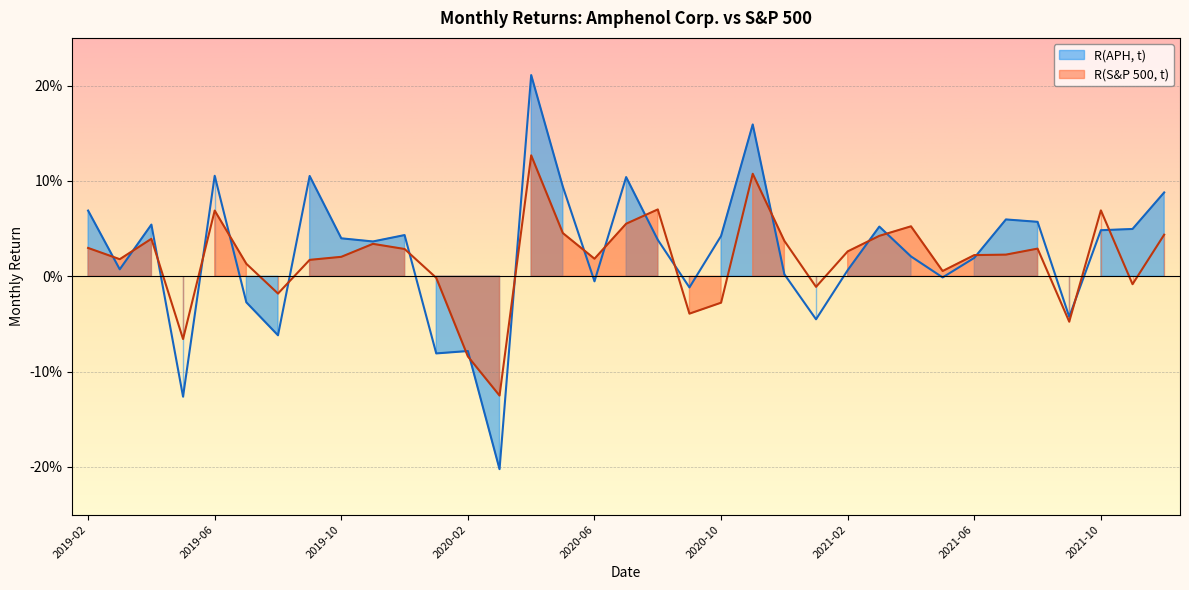

What is the difference between the maximum and second lowest values in the R(APH, t) series?

0.3